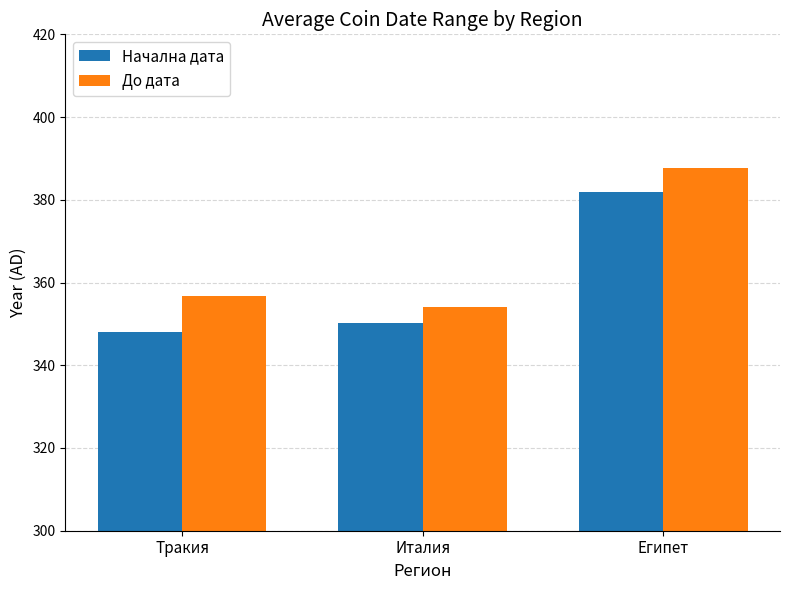

Reading right to left, list all the values displayed in this chart.

Начална дата: Египет=381.8	Италия=350.2	Тракия=348.1
До дата: Египет=387.8	Италия=354.2	Тракия=356.8